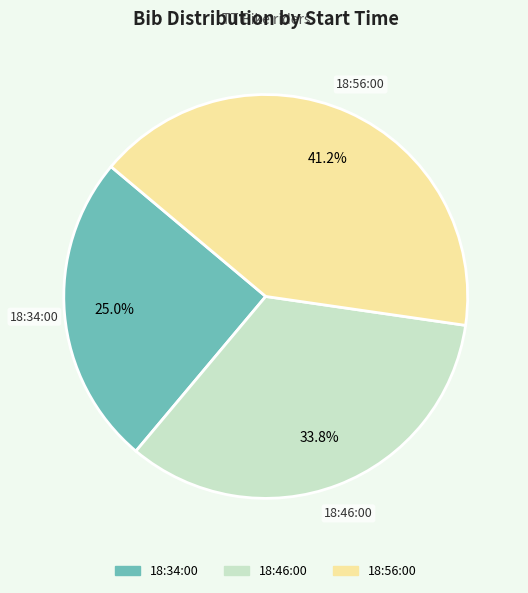

Does 18:46:00 account for over 50% of the chart?

No